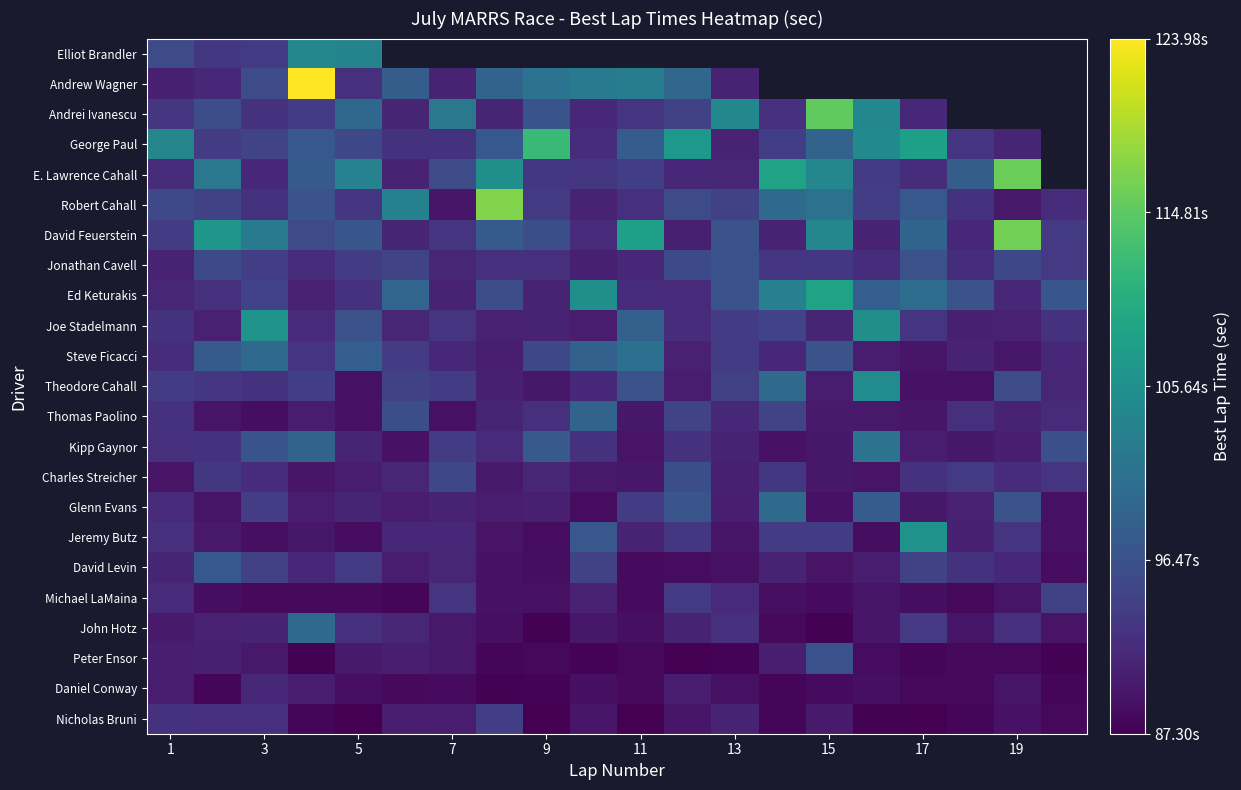

At how many categories does at least one series exceed 108?

7